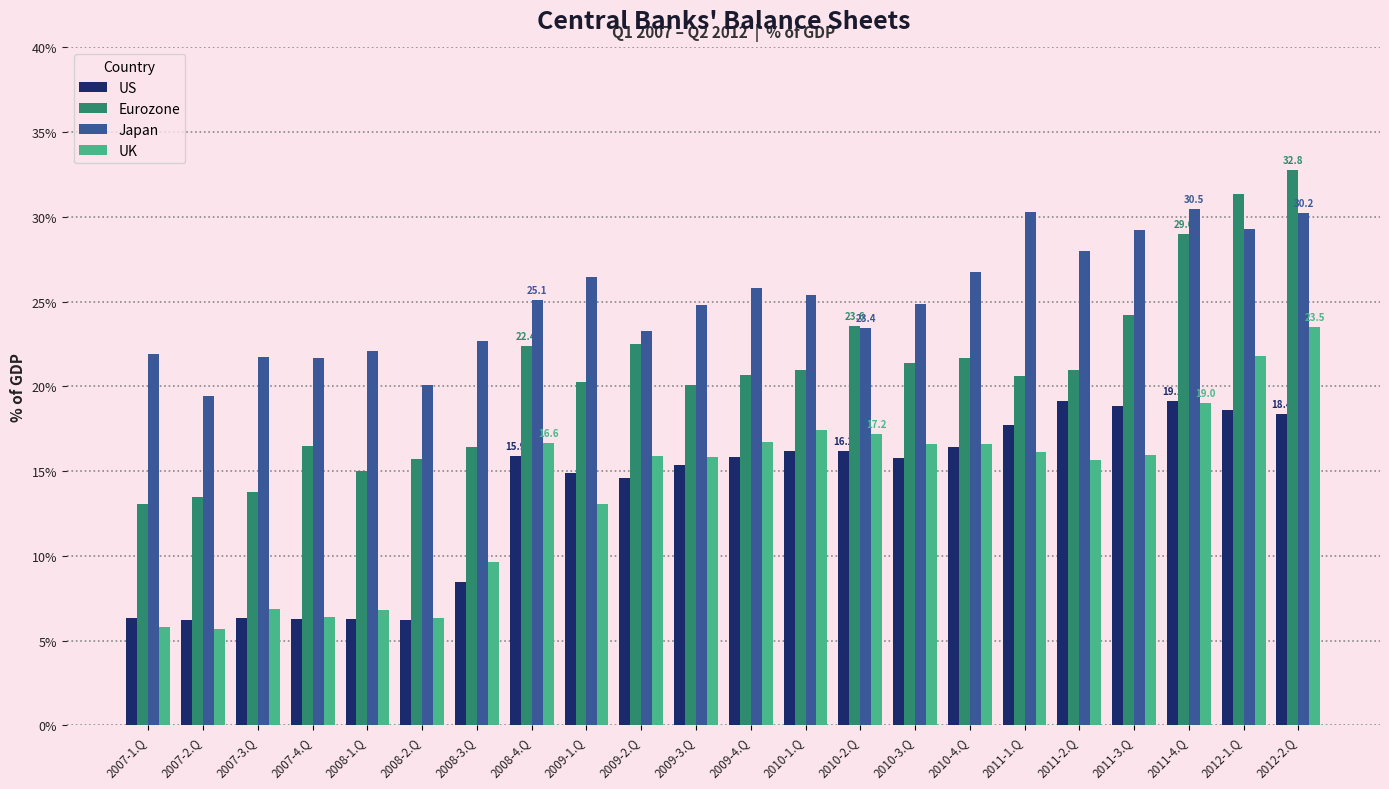

At which label is UK closest to 14?

2009-1.Q